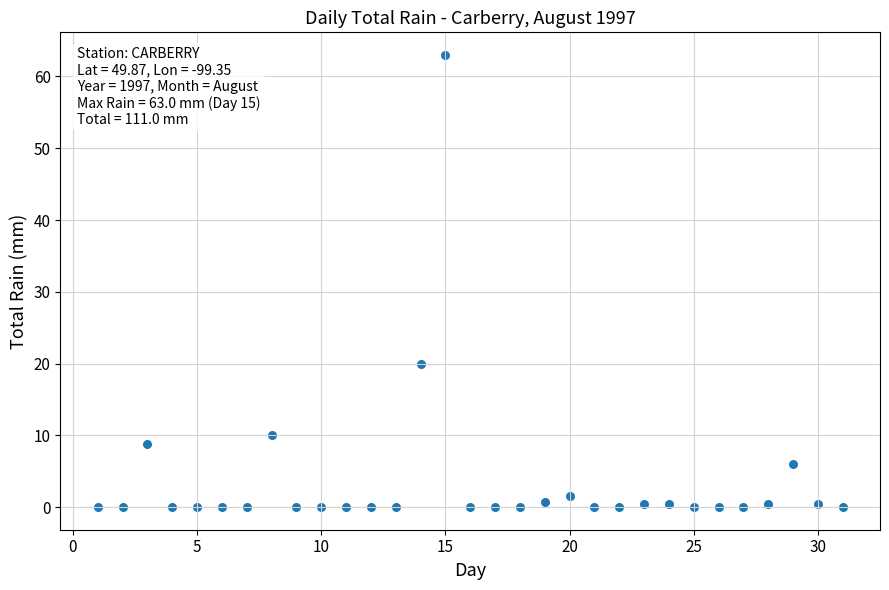

What is the range of X values (max minus min)?

30.0